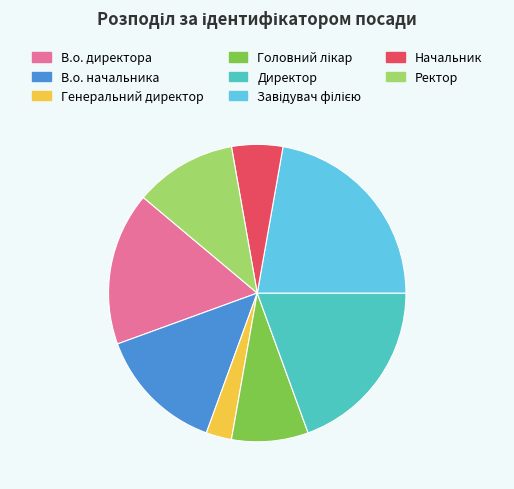

Which has a higher value, Начальник or Ректор?

Ректор